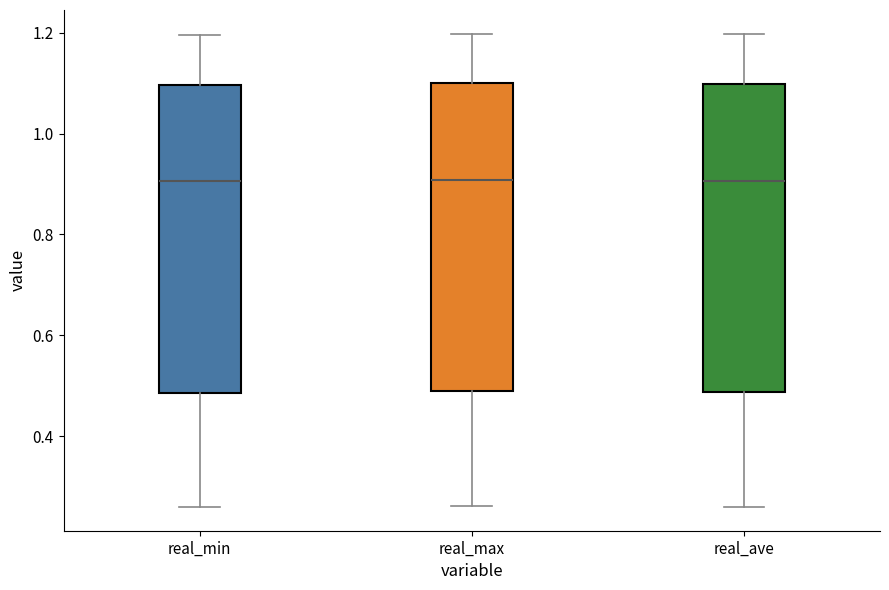

Where is the upper edge of the box for real_max on the y-axis? The values are not printed on the chart, so give them approximately, as read against the axis.

1.10